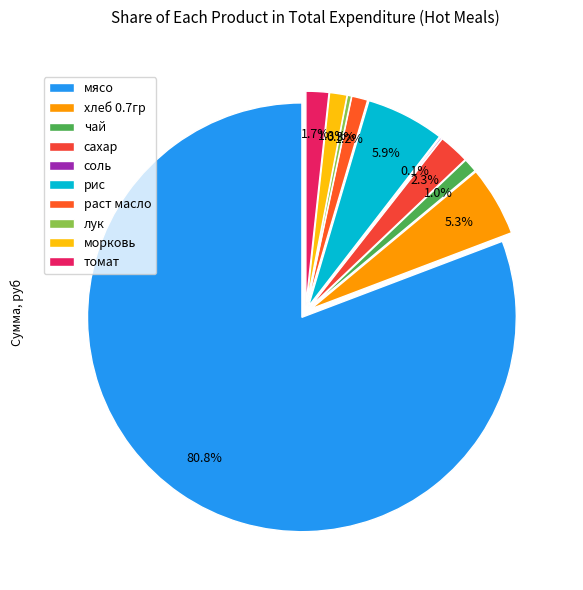

Rank the categories by value from highest to lowest.

мясо, рис, хлеб 0.7гр, сахар, томат, морковь, раст масло, чай, лук, соль